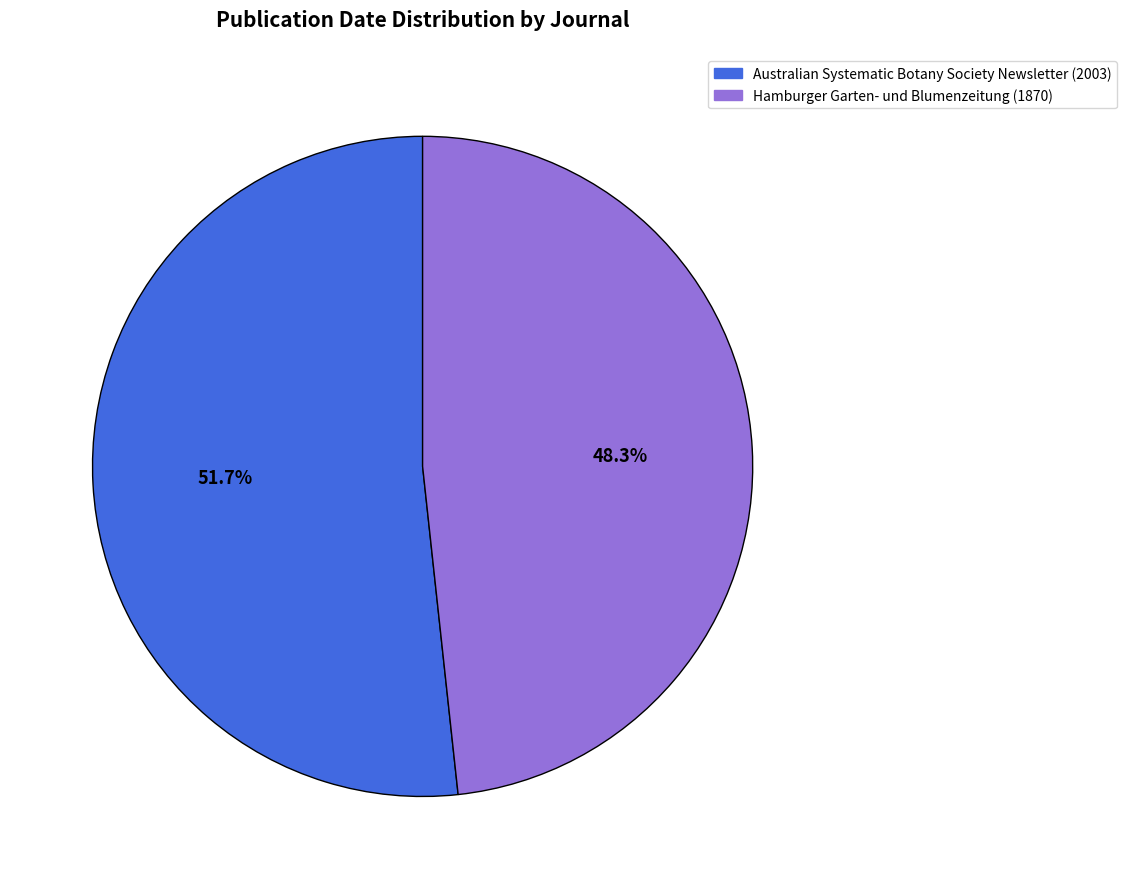

Is there any slice that represents more than half of the pie?

Yes